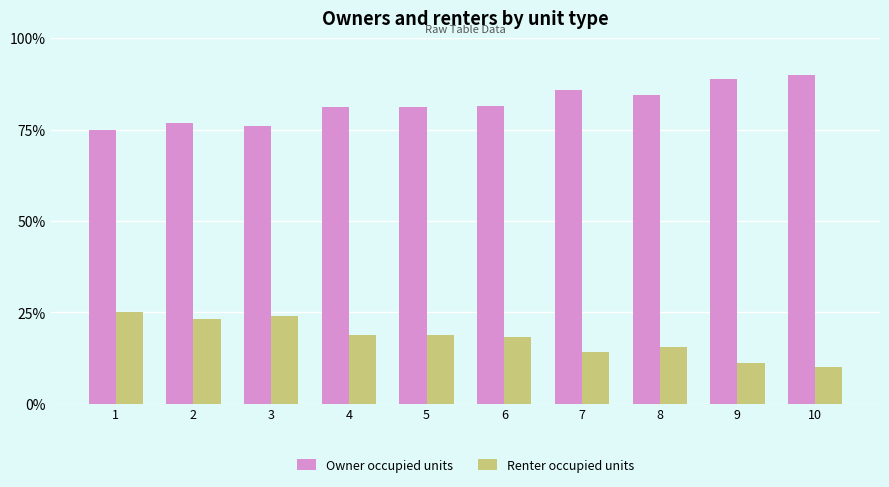

What are all the series names shown in the legend?

Owner occupied units, Renter occupied units